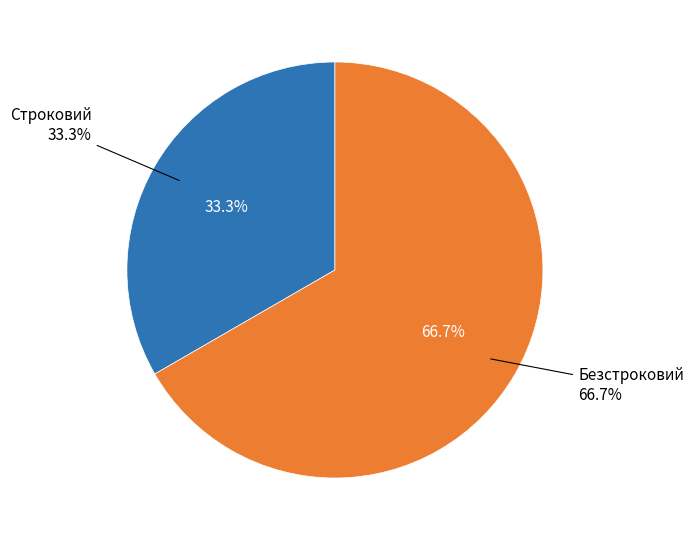

What is the change in value from Строковий to Безстроковий?

+1